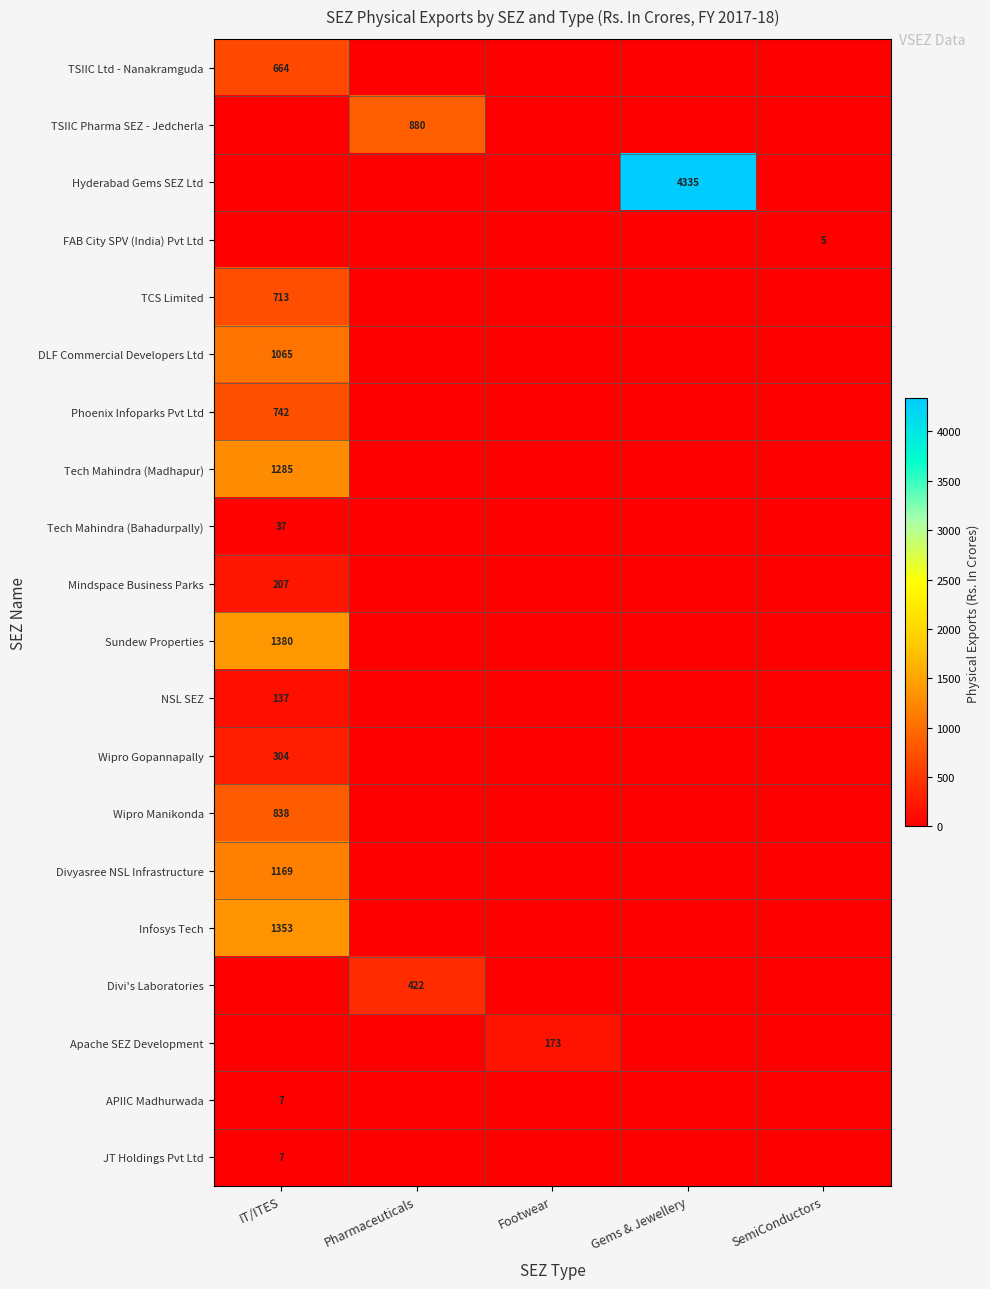

Is it true that TCS Limited equals 713 at IT/ITES?

True